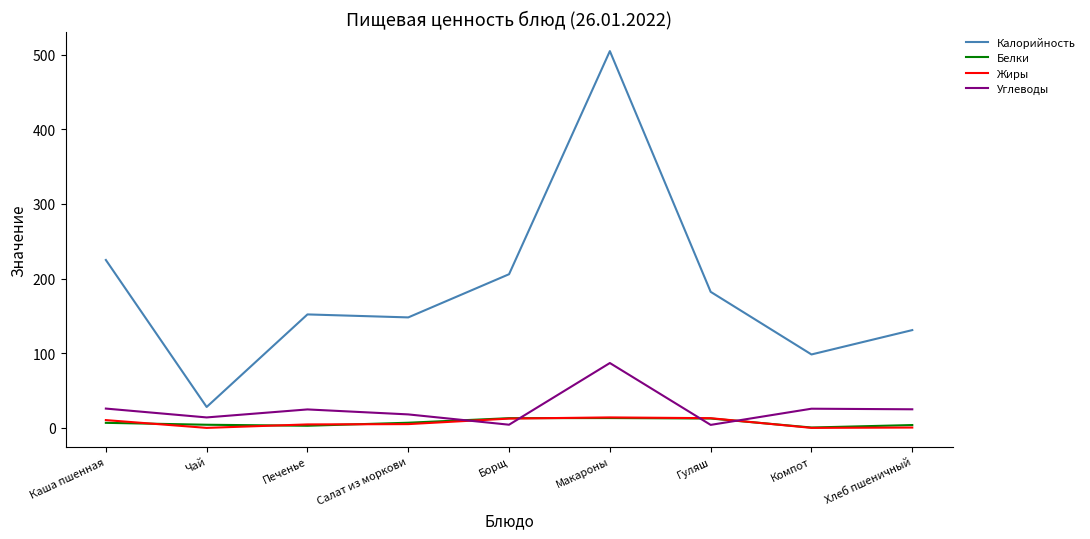

At which label is Калорийность closest to 266?

Каша пшенная